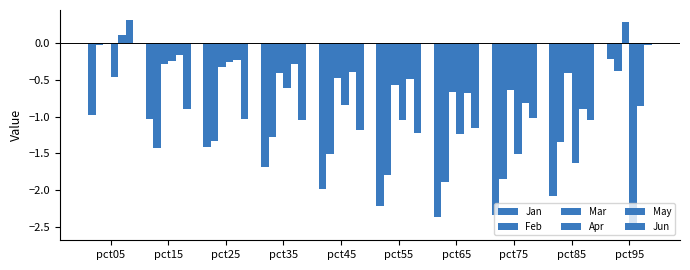

What is the difference between the Apr values at pct15 and pct75?

1.3